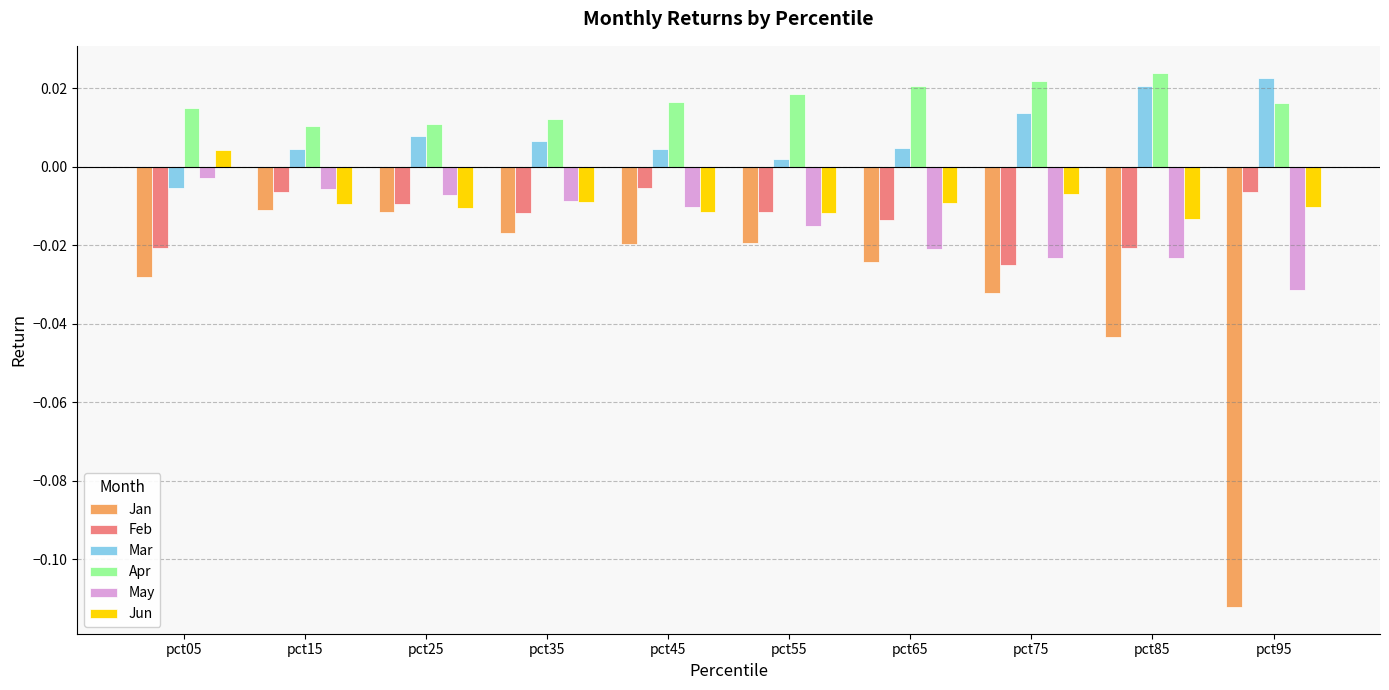

Rank the series by their maximum value, from highest to lowest.

Apr, Mar, Jun, May, Feb, Jan